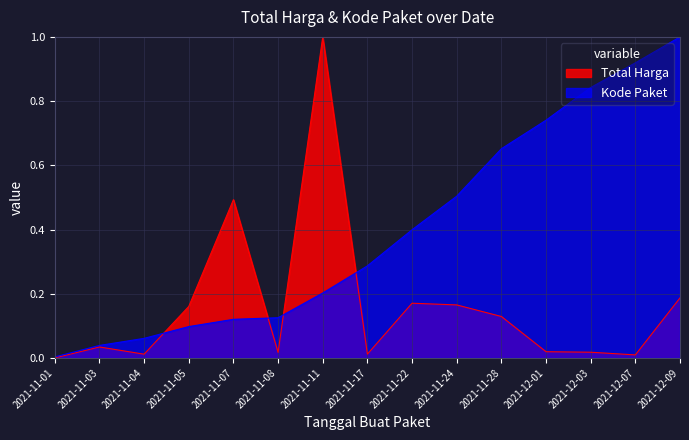

True or false: Total Harga and Kode Paket intersect in this chart.

True